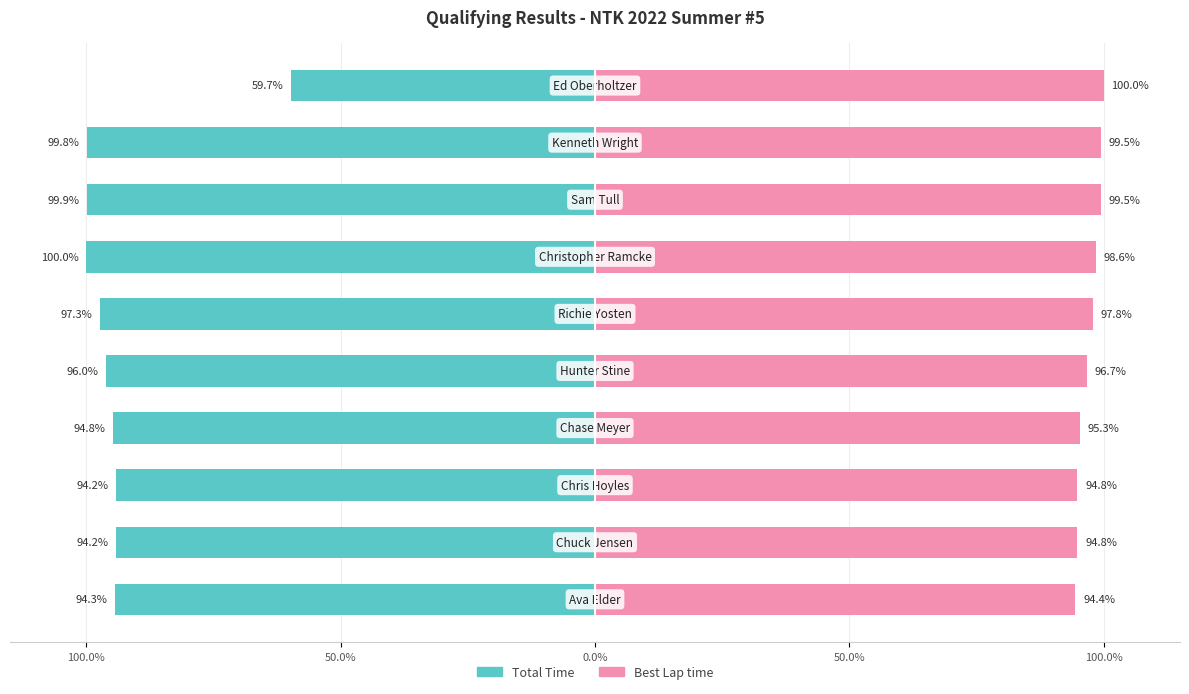

What are all the series names shown in the legend?

Total Time, Best Lap time